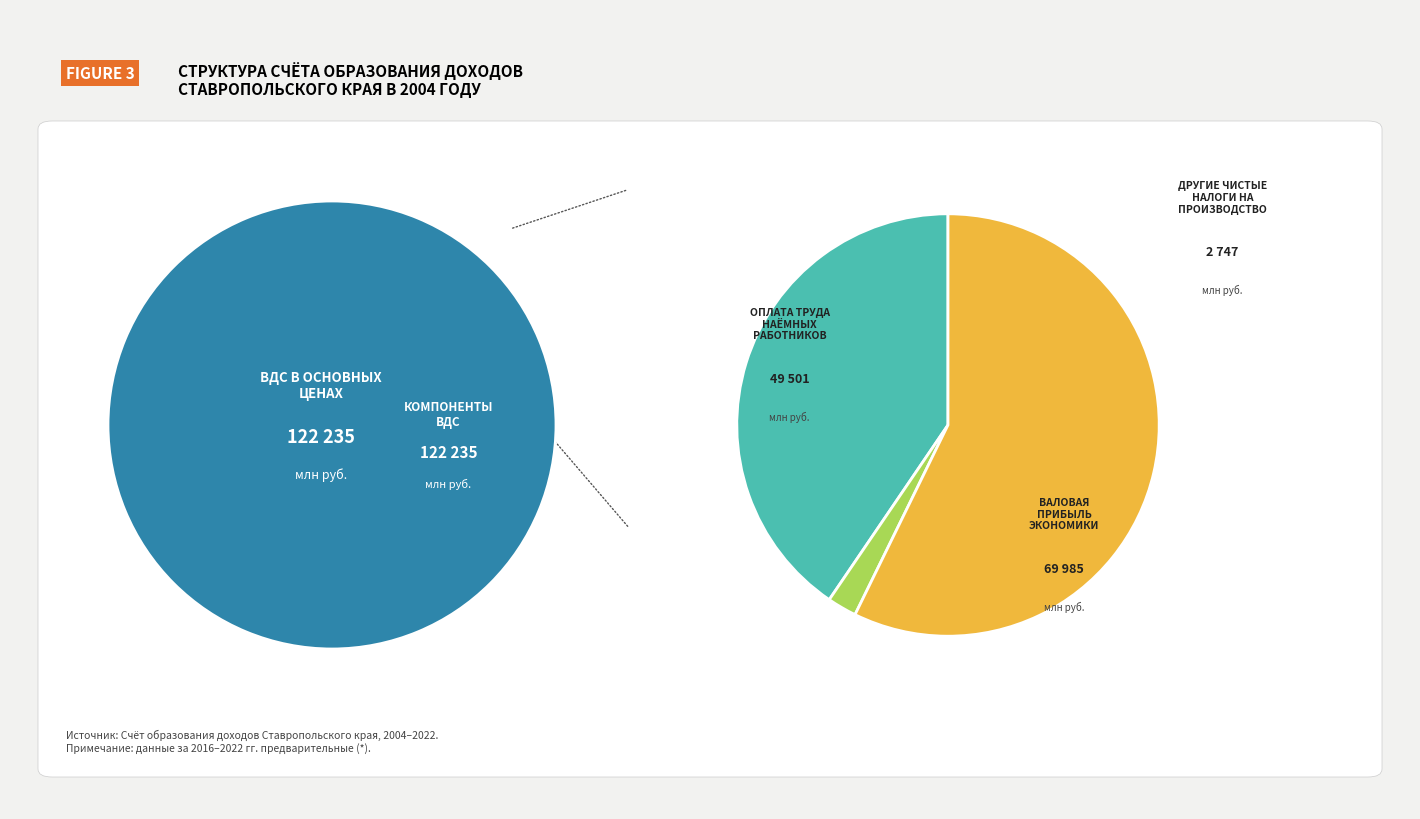

Does Другие чистые налоги на производство account for over 50% of the chart?

No